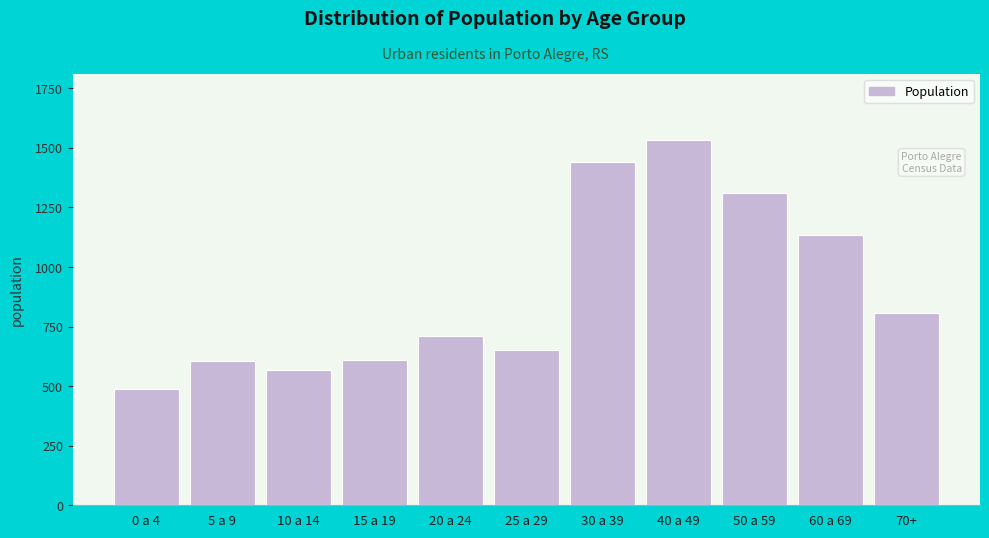

What is the sum of all values?

9854